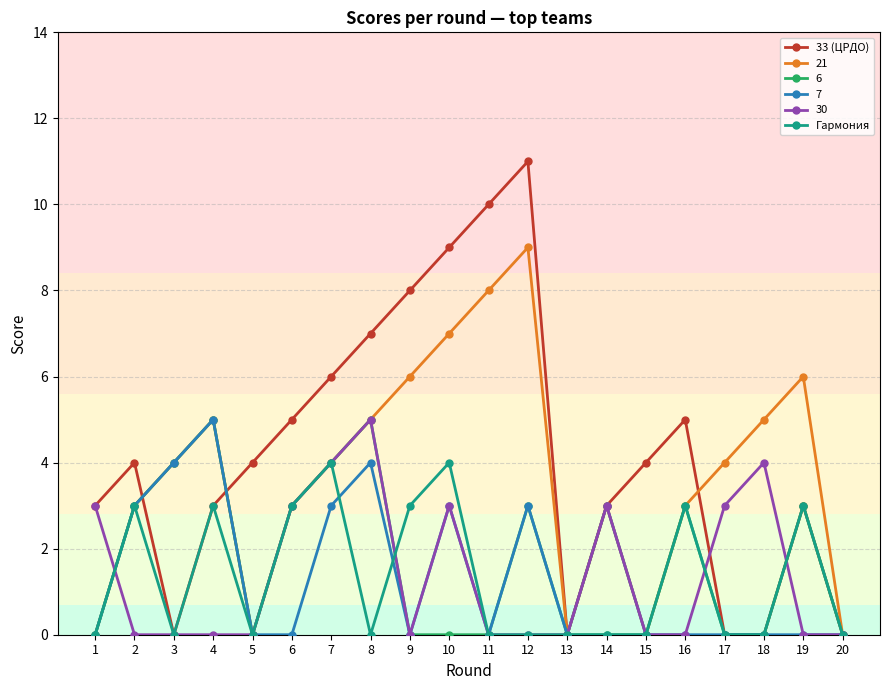

What is the total value across all series at 12?

26